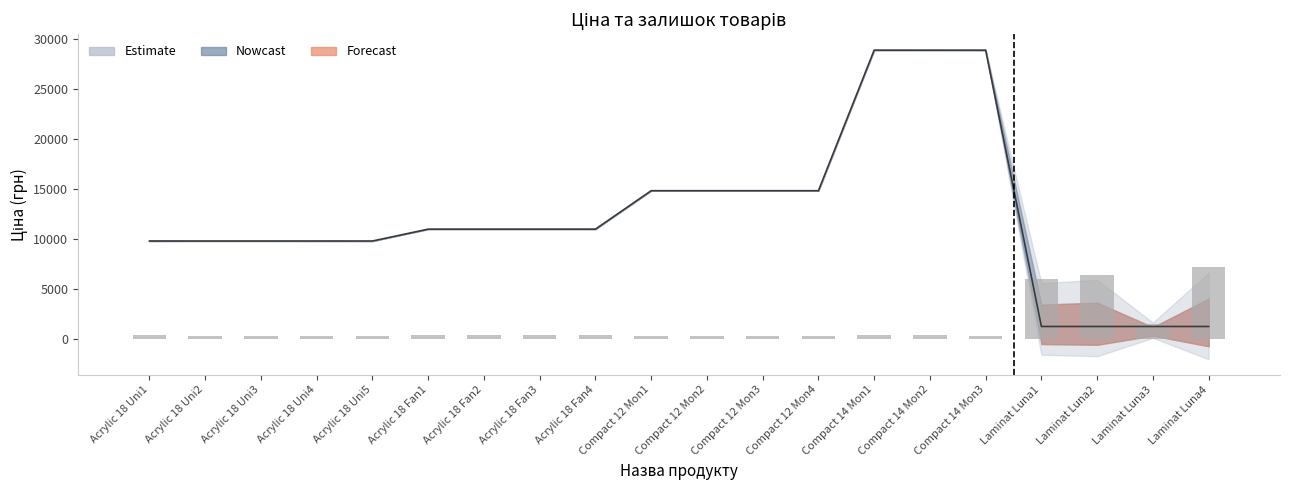

Between Acrylic 18 Fan2 and Acrylic 18 Fan1, which is larger?

Acrylic 18 Fan2